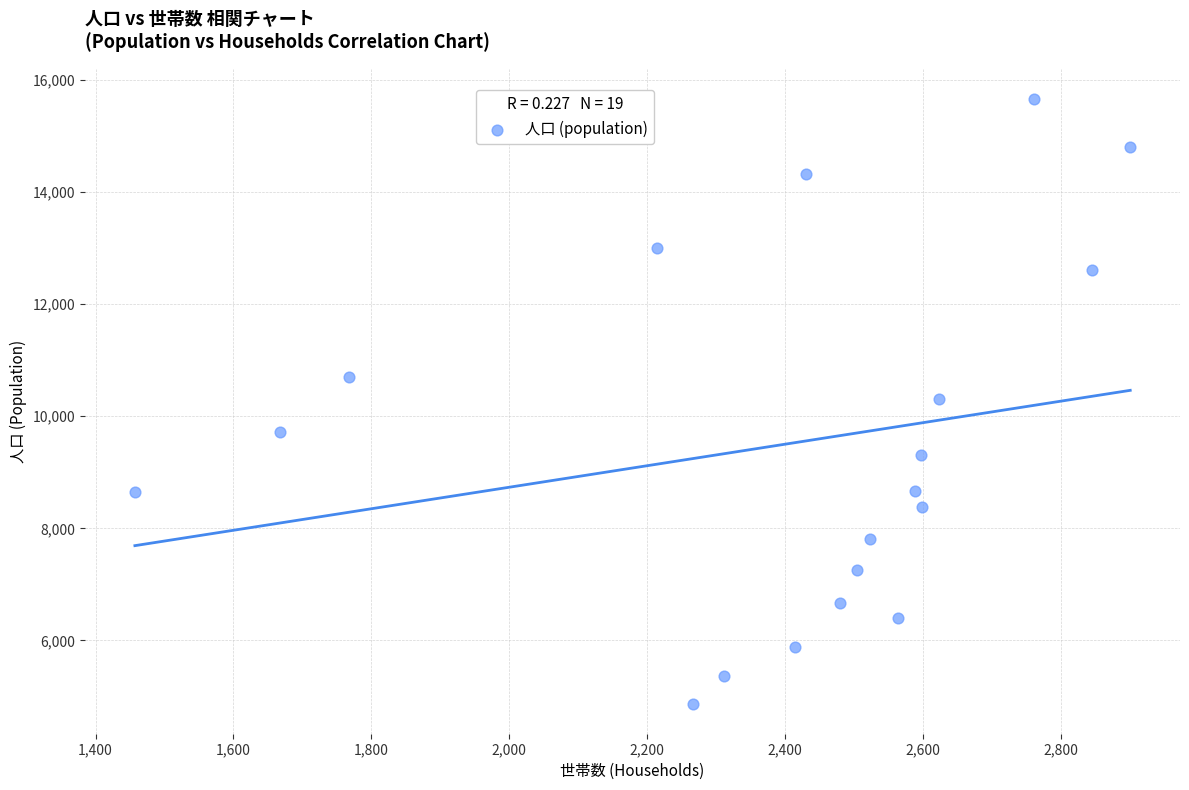

What is the range of Y values (max minus min)?

10781